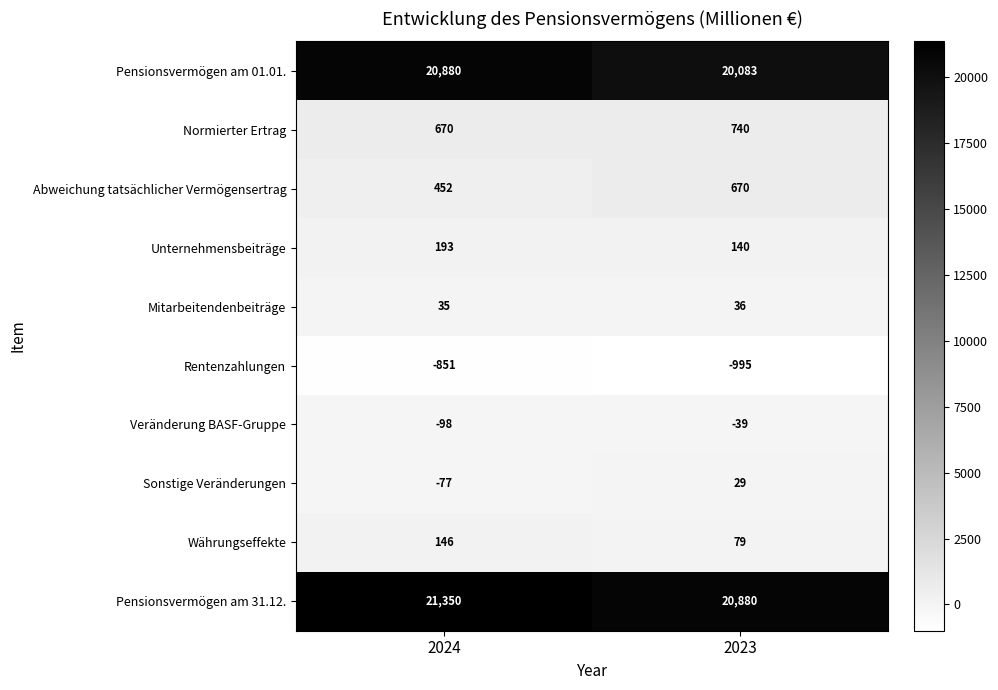

What value does the Pensionsvermögen am 31.12. series have at 2024, to the nearest 50?

21350